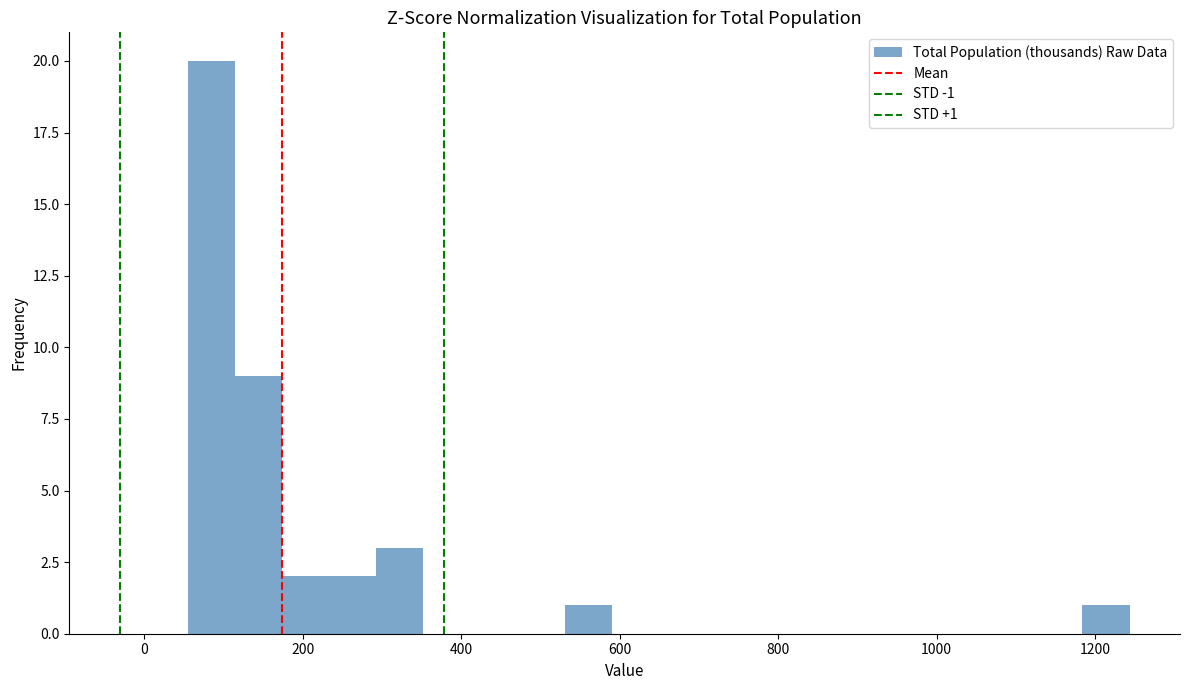

Read against the x-axis, roughly where is the centre of the tallest bar?

80